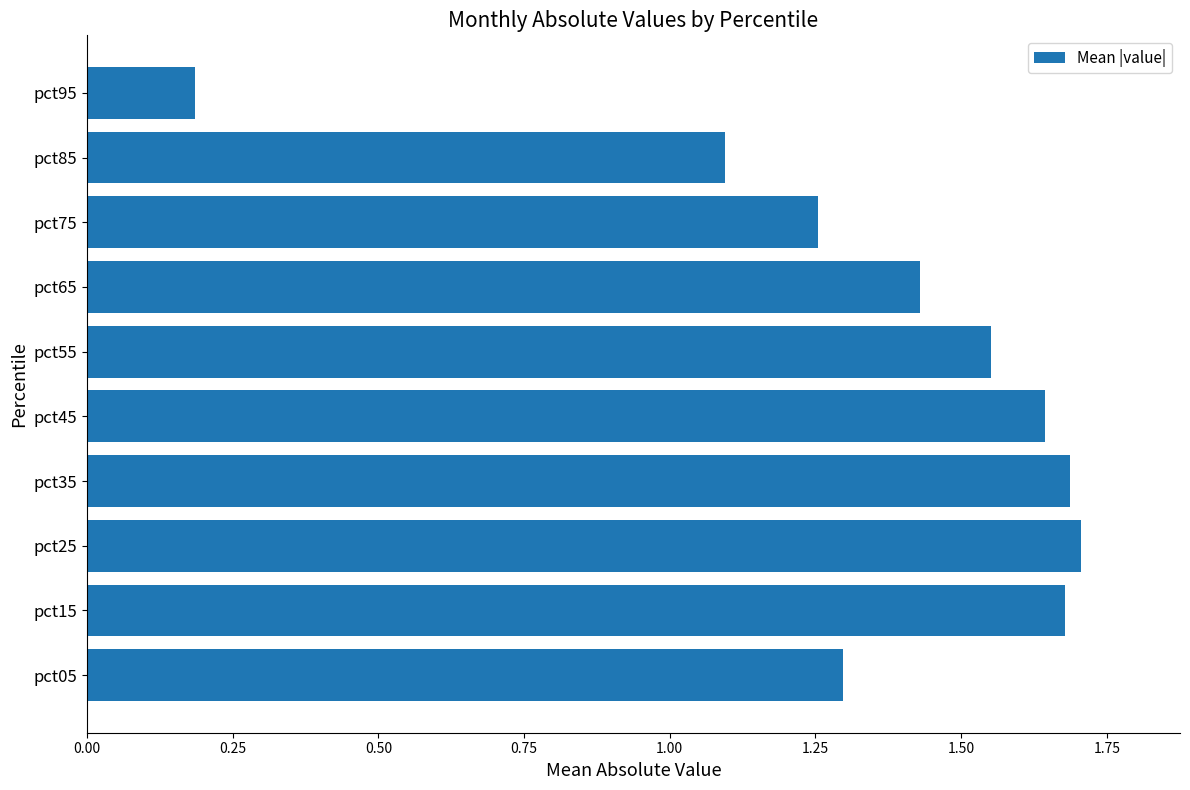

Between pct95 and pct35, which is larger?

pct35